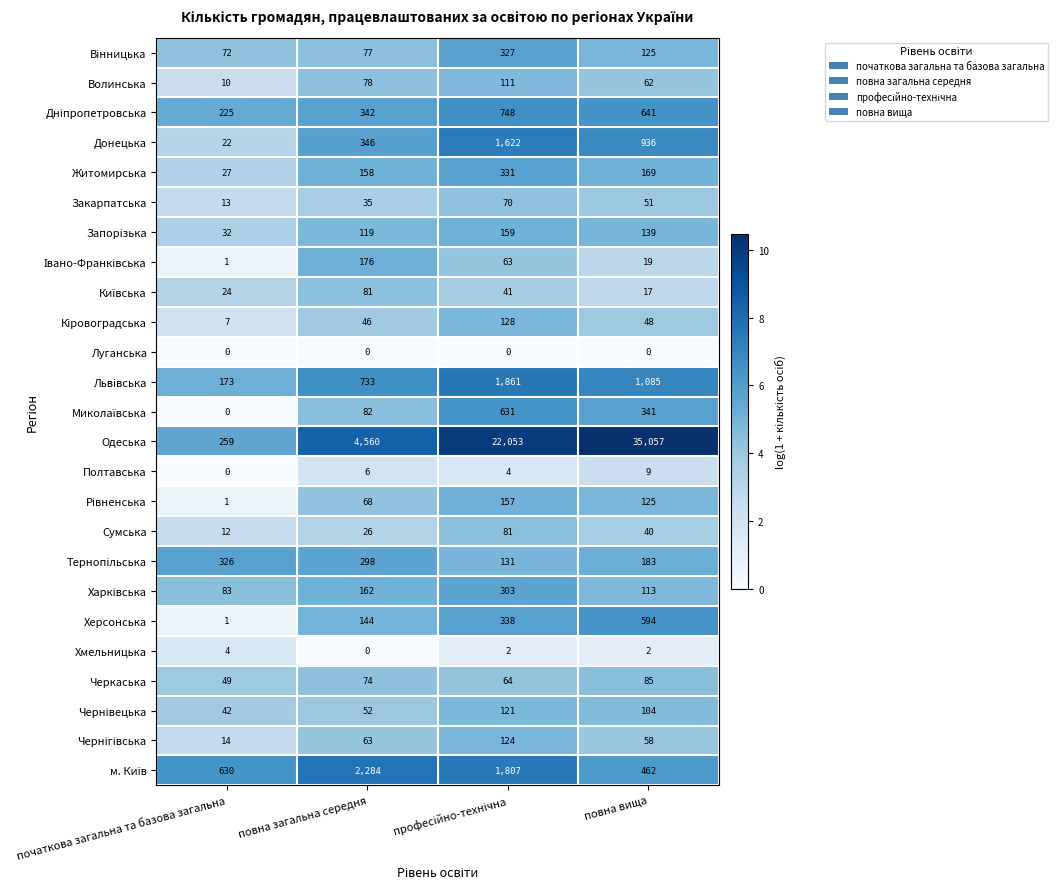

At which category is the sum across all series the highest?

повна вища